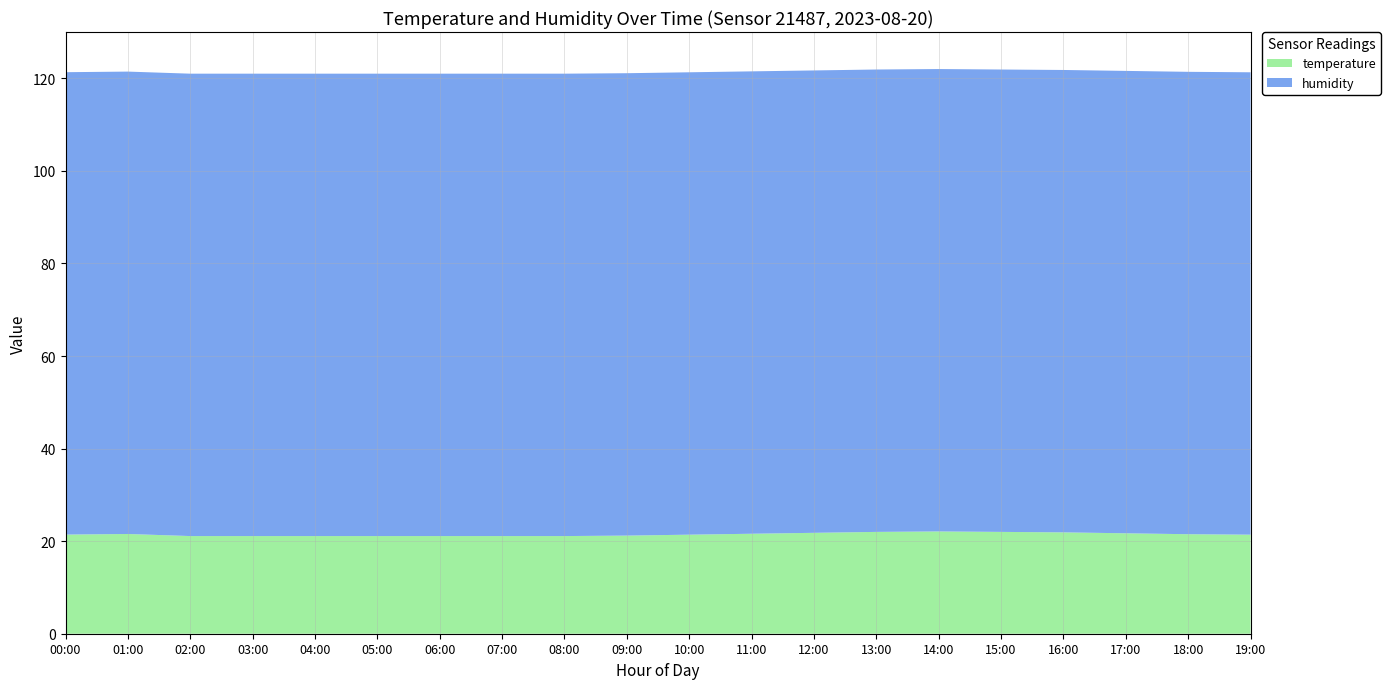

Reading left to right, extract all data points from this chart.

temperature: 21.4	21.5	21.6	21.6	21.4	21.4	21.3	21.2	21.2	21.3	21.5	21.7	21.9	22.1	22.2	22.1	22.0	21.8	21.6	21.5
humidity: 99.9	99.9	99.9	99.9	99.9	99.9	99.9	99.9	99.9	99.9	99.8	99.8	99.8	99.7	99.7	99.7	99.8	99.8	99.8	99.9